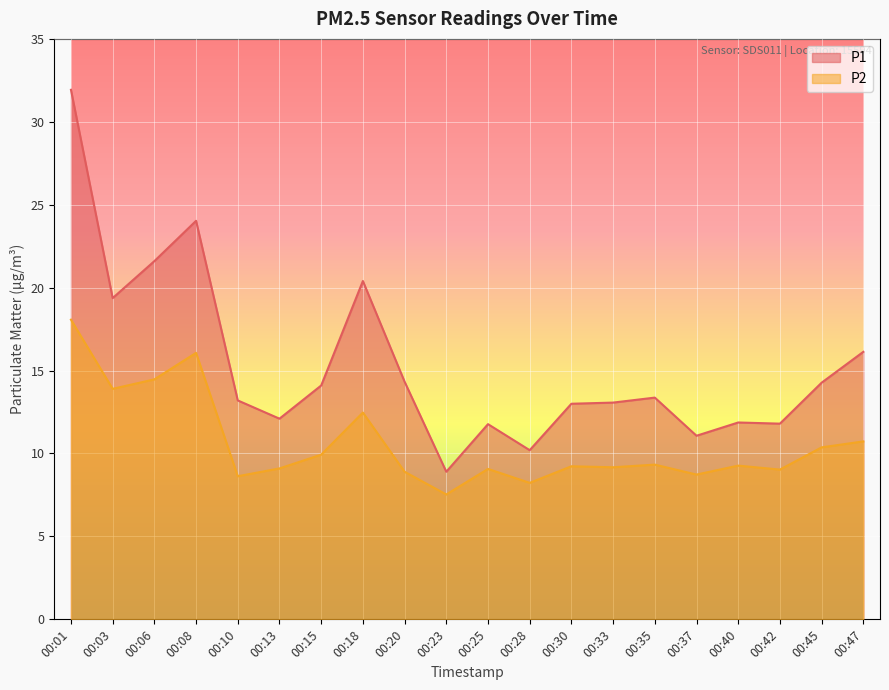

What is the maximum value for P1?

31.9